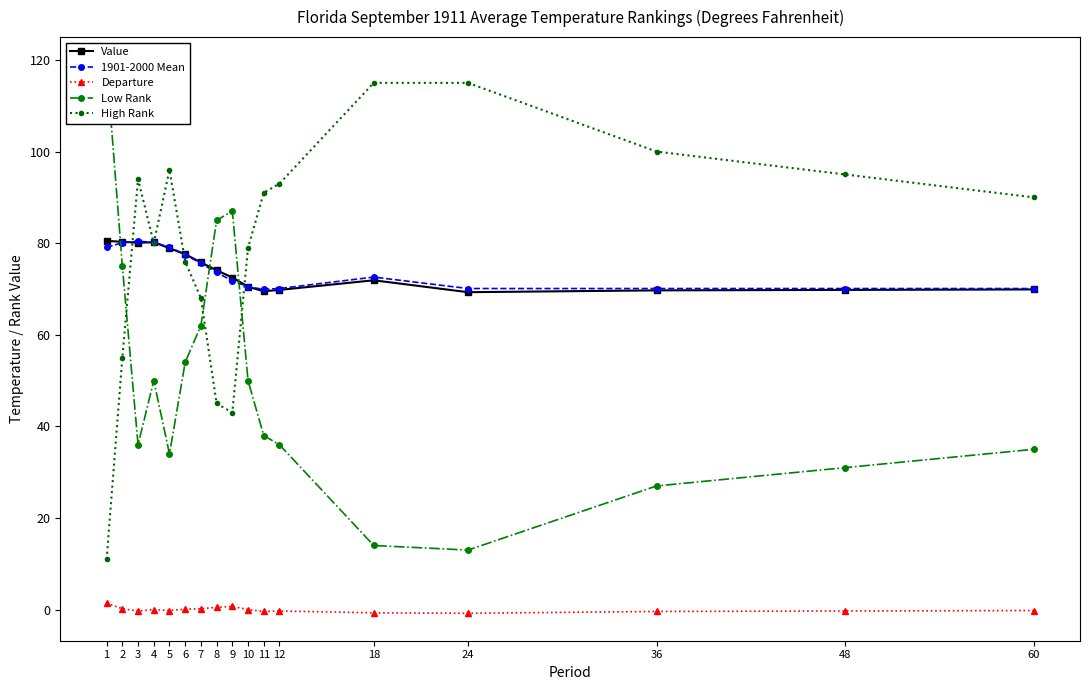

Reading right to left, what are all the values shown in this chart?

Value: 69.9	69.8	69.7	69.3	71.9	69.8	69.5	70.5	72.5	74.1	75.8	77.6	78.9	80.2	80.1	80.3	80.5
1901-2000 Mean: 70.1	70.1	70.1	70.1	72.6	70.1	69.9	70.5	71.8	73.6	75.6	77.5	79.1	80.2	80.4	80.1	79.1
Departure: -0.2	-0.3	-0.4	-0.8	-0.7	-0.3	-0.4	0.0	0.7	0.5	0.2	0.1	-0.2	0.0	-0.3	0.2	1.4
Low Rank: 35.0	31.0	27.0	13.0	14.0	36.0	38.0	50.0	87.0	85.0	62.0	54.0	34.0	50.0	36.0	75.0	119.0
High Rank: 90.0	95.0	100.0	115.0	115.0	93.0	91.0	79.0	43.0	45.0	68.0	76.0	96.0	80.0	94.0	55.0	11.0